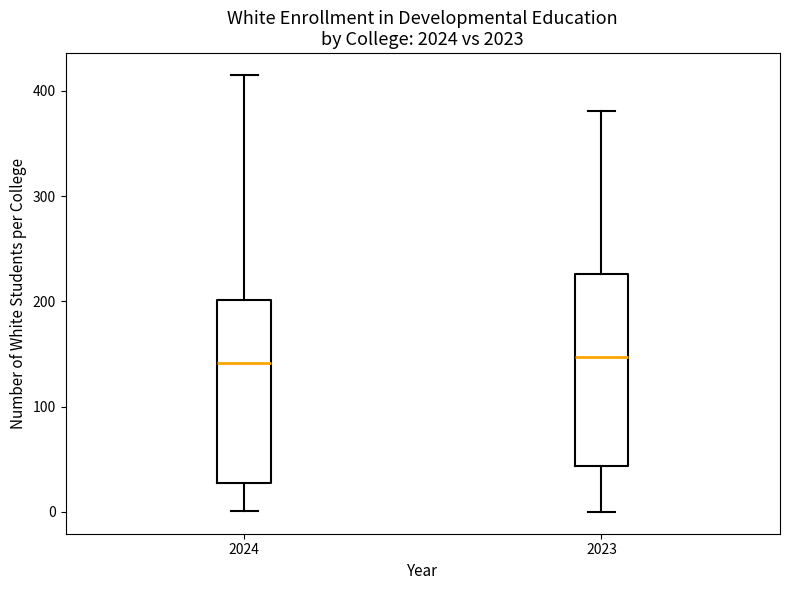

Reading left to right, transcribe this box plot: for each box, give where its median line is, the range the box spans, and where its two whiskers end, as read against the y-axis. The values are not printed on the chart, so give them approximately, as read against the axis.

2024: median 140, box 30 to 200, whiskers 0 to 420
2023: median 150, box 40 to 230, whiskers 0 to 380